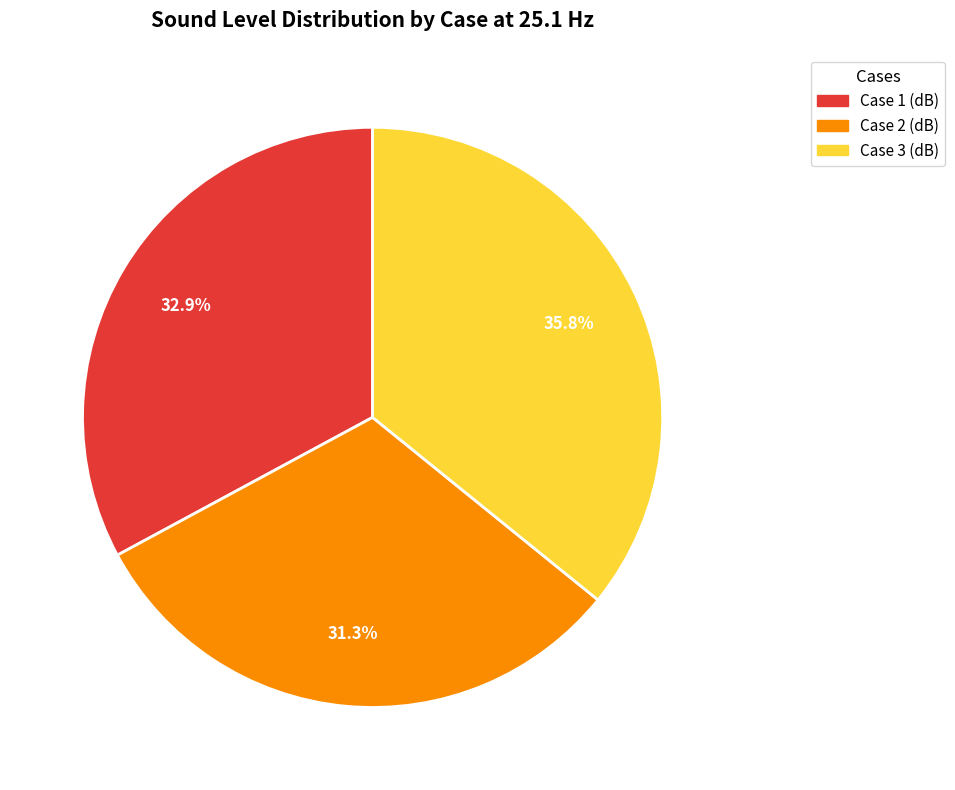

Does Case 1 (dB) account for over 50% of the chart?

No